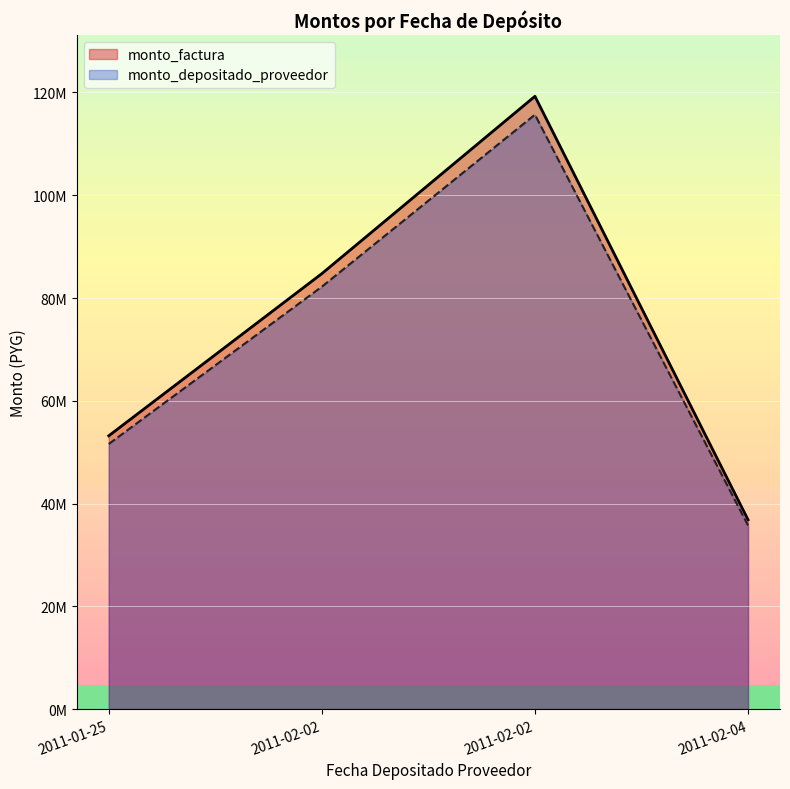

List the series in order of their peak value, lowest first.

monto_depositado_proveedor, monto_factura